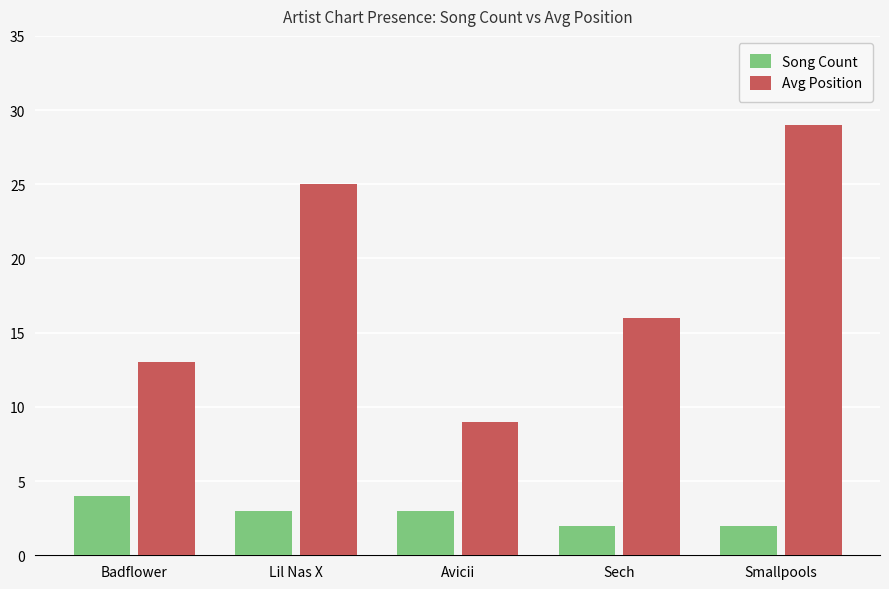

Which category has the highest value in the Song Count series?

Badflower